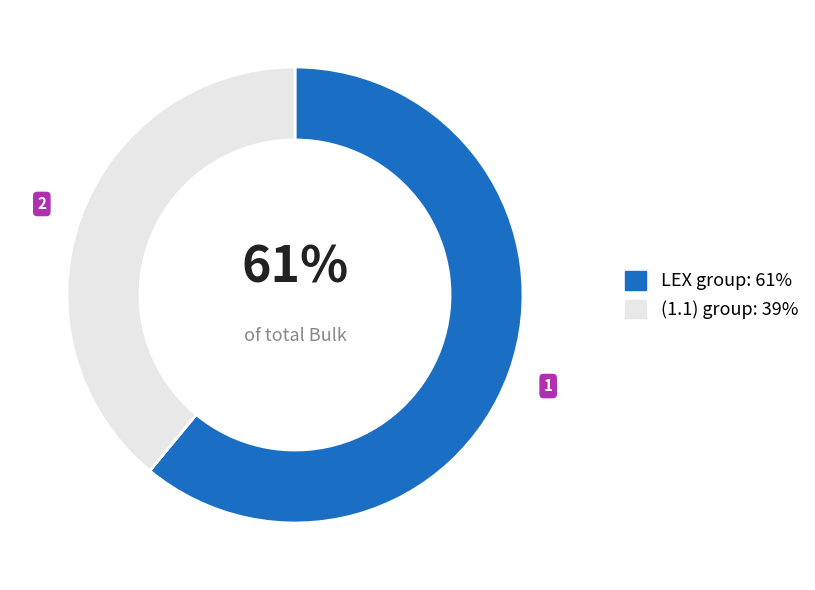

How many slices are in this pie chart?

2